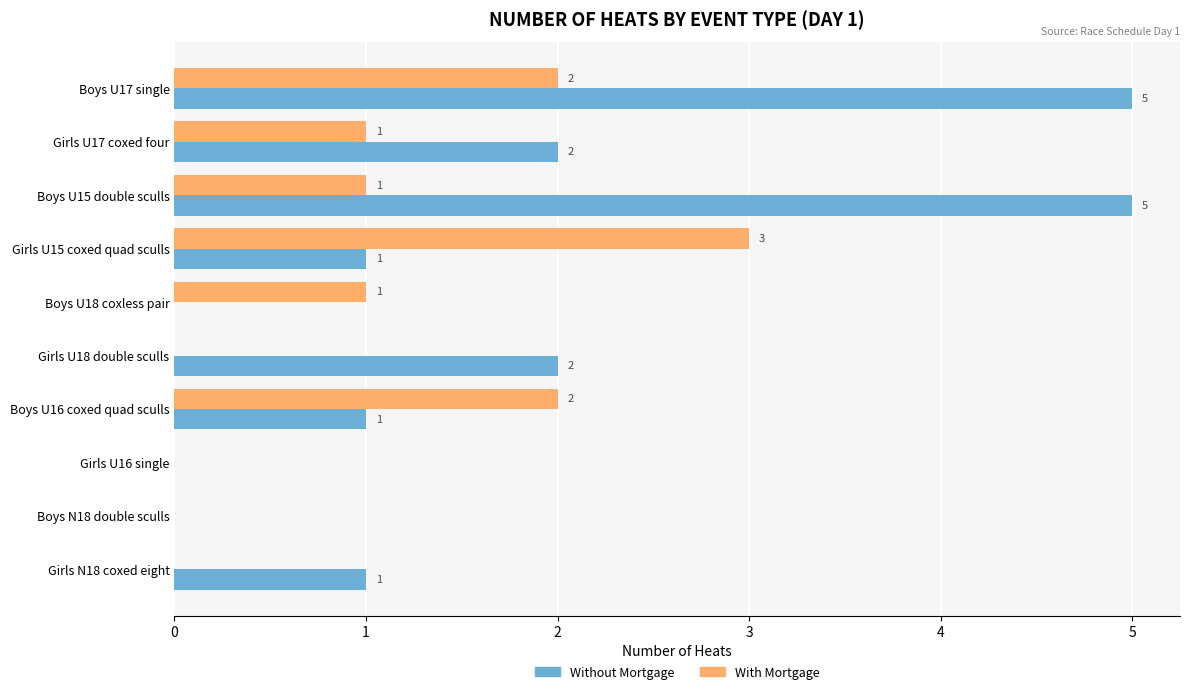

Which series has the largest range (max minus min)?

Without Mortgage